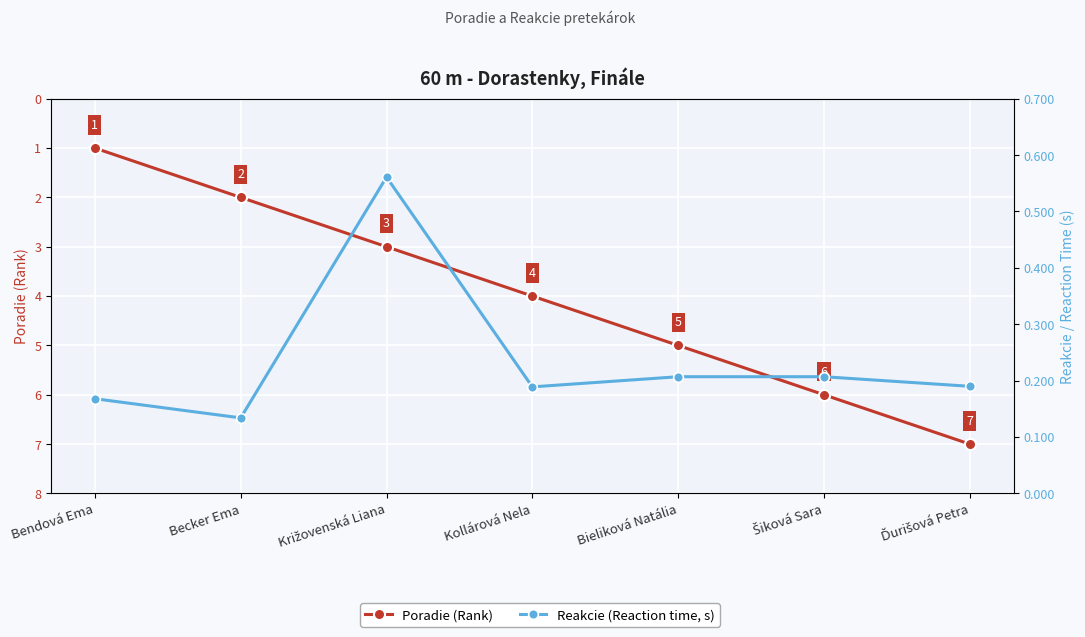

True or false: Reakcie (Reaction time, s) and Poradie (Rank) intersect in this chart.

False